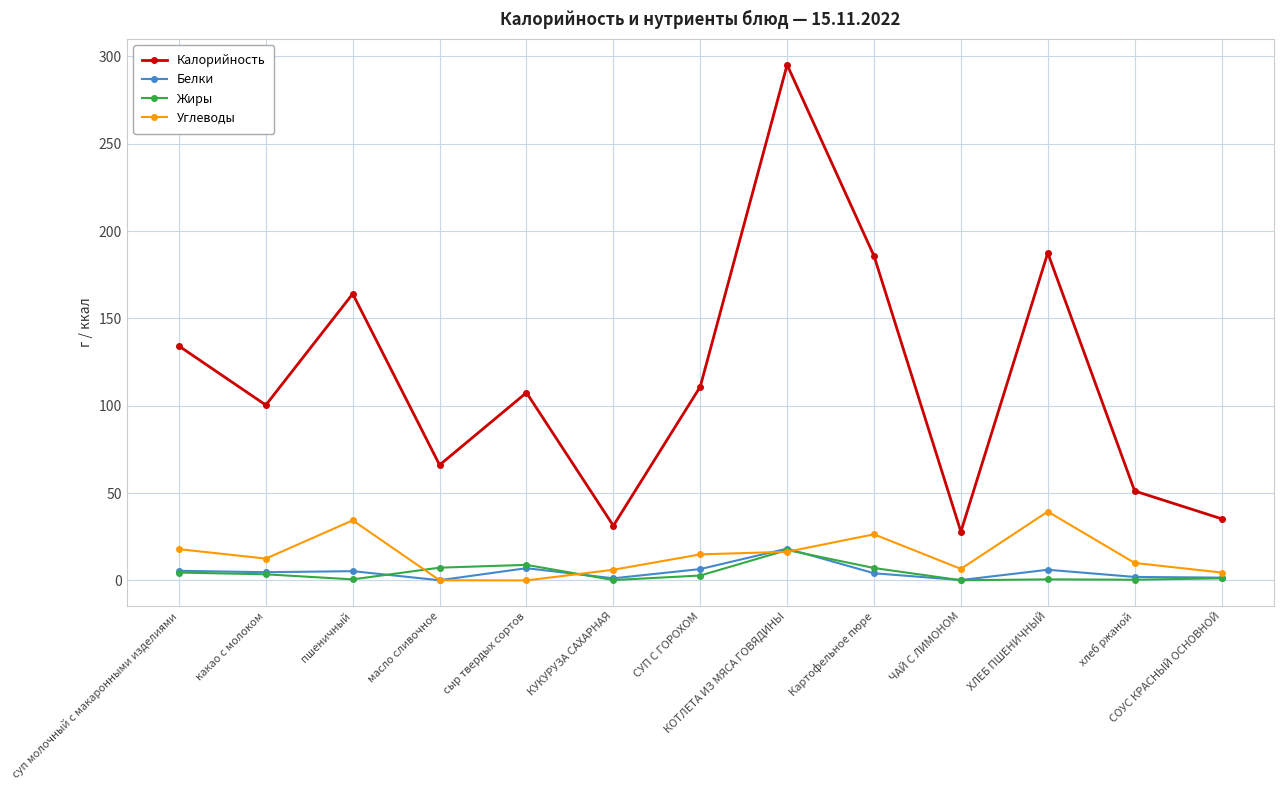

What is the sum of all Калорийность values?

1497.4